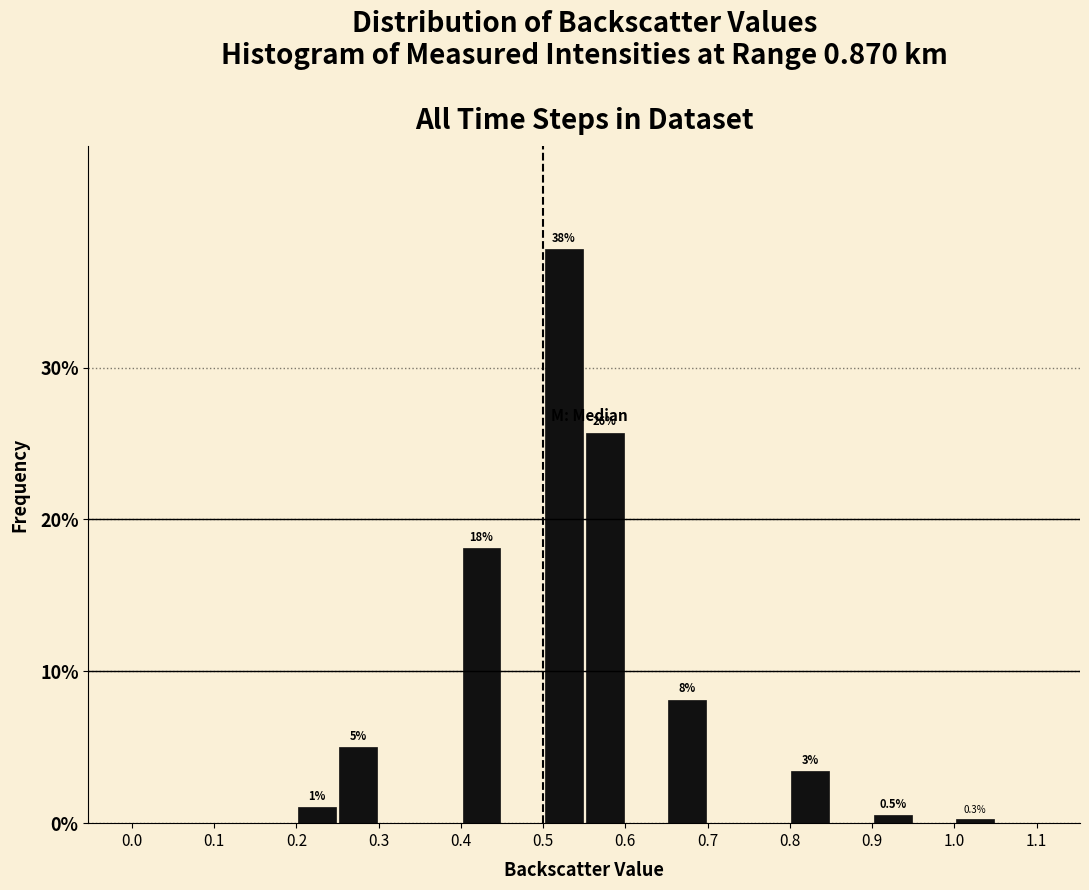

Over which range of the x-axis is the bar tallest?

0.50 to 0.55